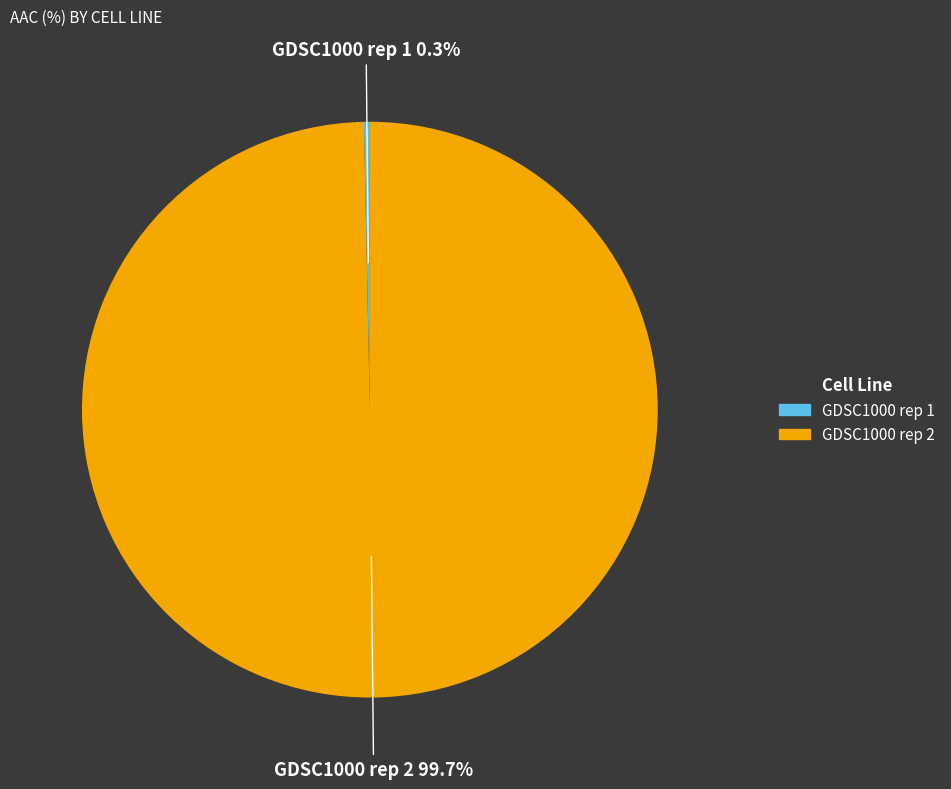

Which slice represents more than half of the pie?

GDSC1000 rep 2